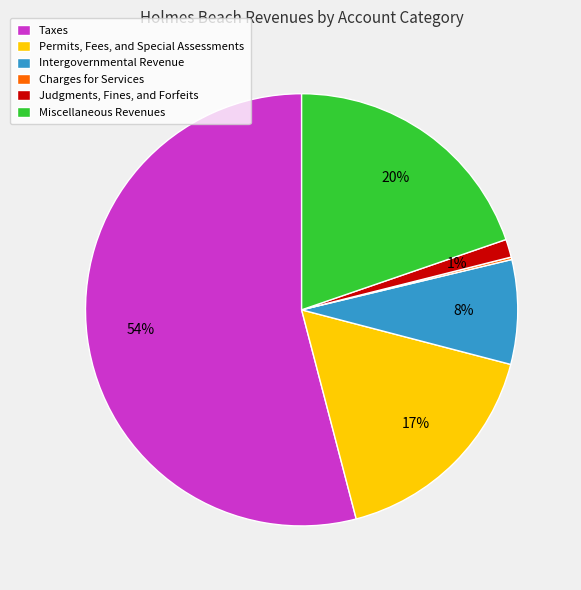

Is Taxes the majority of the pie?

Yes